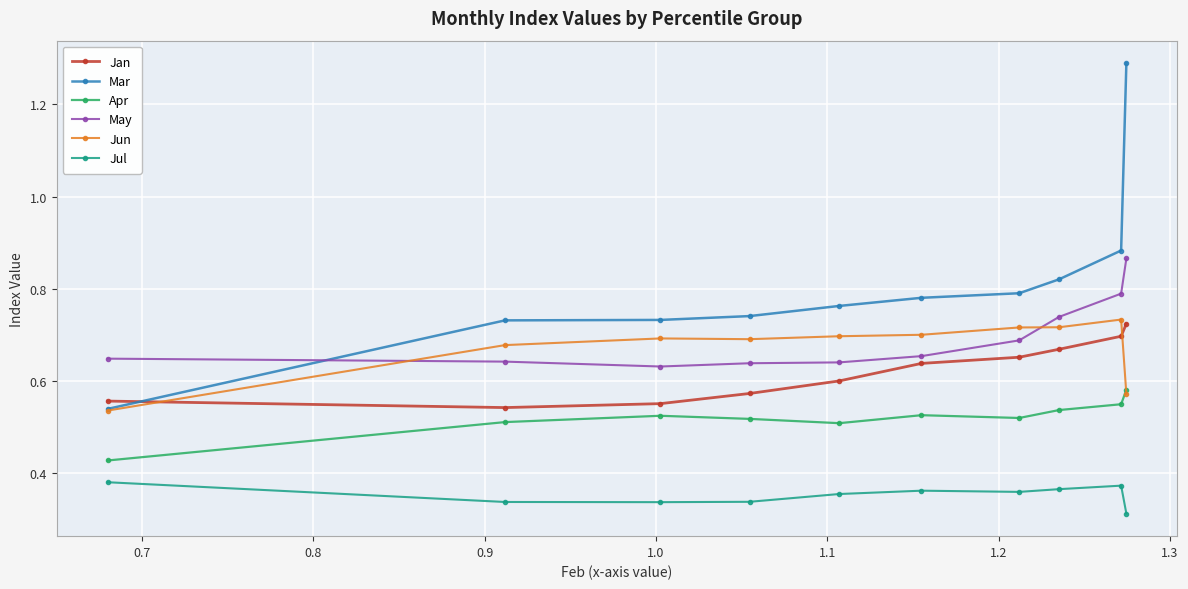

True or false: May and Apr cross at least once.

False